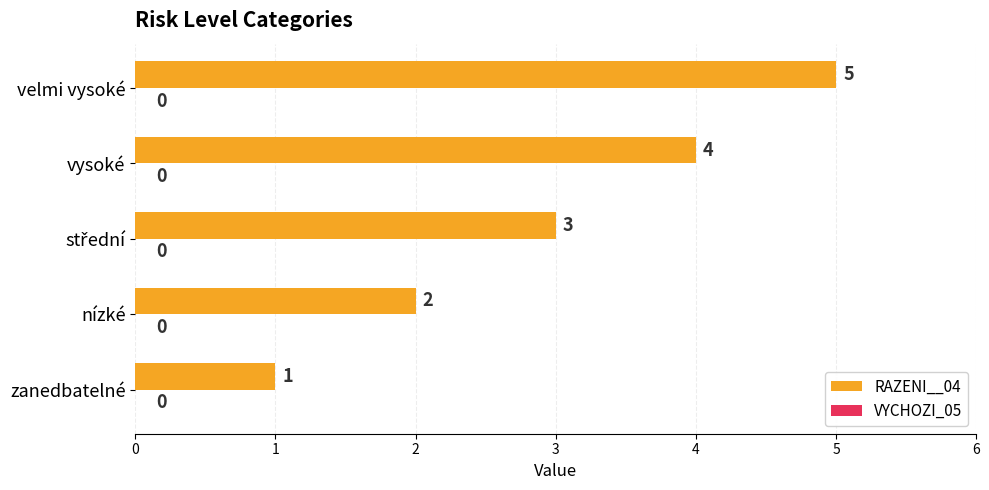

True or false: the data shows 2 at nízké.

True